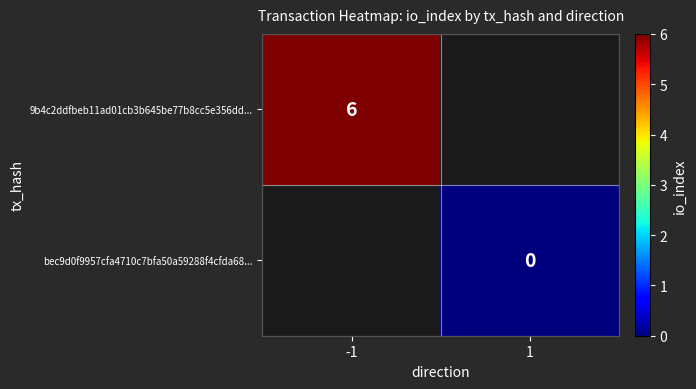

Is the value of bec9d0f9957cfa4710c7bfa50a59288f4cfda68... at -1 greater than the value of 9b4c2ddfbeb11ad01cb3b645be77b8cc5e356dd... at -1?

No